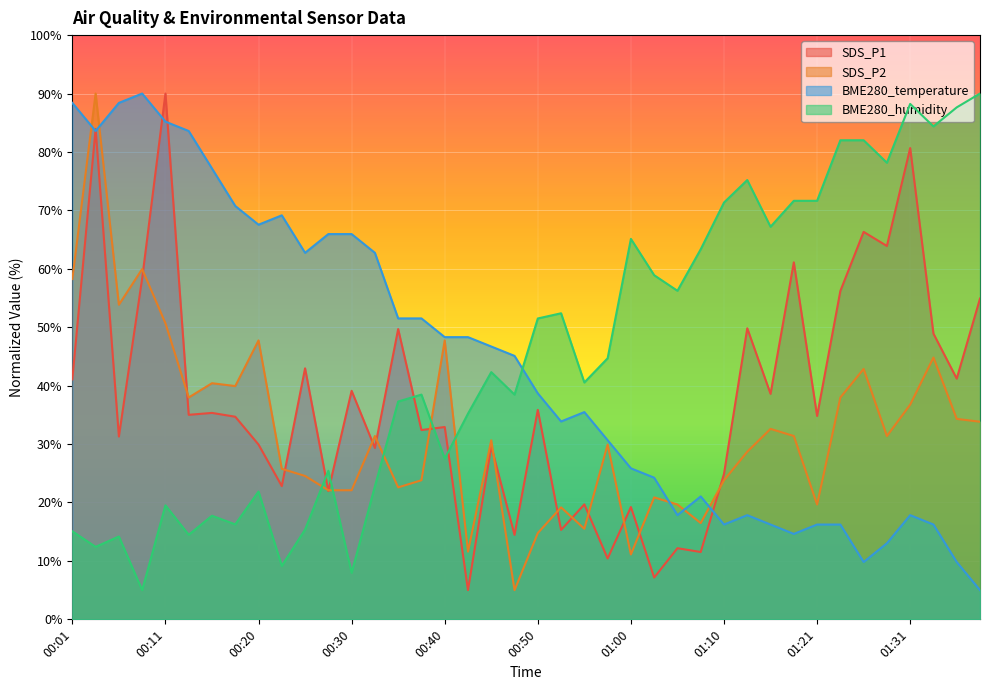

Reading right to left, transcribe all the data shown in this chart.

SDS_P1: 01:39=54.9	01:37=41.2	01:34=48.9	01:31=80.7	01:29=63.9	01:26=66.3	01:24=56.2	01:21=34.8	01:18=61.1	01:16=38.6	01:13=49.8	01:10=24.9	01:07=11.5	01:05=12.2	01:03=7.2	01:00=19.2	00:58=10.4	00:55=19.7	00:53=15.3	00:50=35.9	00:48=14.5	00:45=29.6	00:43=5.0	00:40=32.9	00:38=32.4	00:35=49.7	00:33=29.3	00:30=39.1	00:28=22.0	00:25=43.0	00:23=22.8	00:20=29.9	00:18=34.7	00:16=35.3	00:13=35.0	00:11=90.0	00:08=58.4	00:06=31.3	00:03=83.9	00:01=41.1
SDS_P2: 01:39=33.8	01:37=34.3	01:34=44.8	01:31=36.8	01:29=31.4	01:26=42.9	01:24=38.0	01:21=19.7	01:18=31.4	01:16=32.6	01:13=28.7	01:10=23.8	01:07=16.5	01:05=19.7	01:03=20.9	01:00=11.1	00:58=29.9	00:55=15.5	00:53=19.2	00:50=14.8	00:48=5.0	00:45=30.6	00:43=11.6	00:40=47.7	00:38=23.8	00:35=22.6	00:33=31.4	00:30=22.1	00:28=22.1	00:25=24.5	00:23=25.8	00:20=47.7	00:18=39.9	00:16=40.4	00:13=38.0	00:11=50.7	00:08=60.0	00:06=53.9	00:03=90.0	00:01=58.2
BME280_temperature: 01:39=5.0	01:37=9.8	01:34=16.2	01:31=17.8	01:29=13.0	01:26=9.8	01:24=16.2	01:21=16.2	01:18=14.6	01:16=16.2	01:13=17.8	01:10=16.2	01:07=21.0	01:05=17.8	01:03=24.2	01:00=25.8	00:58=30.7	00:55=35.5	00:53=33.9	00:50=38.7	00:48=45.1	00:45=46.7	00:43=48.3	00:40=48.3	00:38=51.5	00:35=51.5	00:33=62.7	00:30=65.9	00:28=65.9	00:25=62.7	00:23=69.2	00:20=67.5	00:18=70.8	00:16=77.2	00:13=83.6	00:11=85.2	00:08=90.0	00:06=88.4	00:03=83.6	00:01=88.4
BME280_humidity: 01:39=90.0	01:37=87.6	01:34=84.4	01:31=88.2	01:29=78.2	01:26=82.0	01:24=82.0	01:21=71.6	01:18=71.6	01:16=67.2	01:13=75.2	01:10=71.3	01:07=63.3	01:05=56.2	01:03=58.9	01:00=65.1	00:58=44.7	00:55=40.5	00:53=52.4	00:50=51.5	00:48=38.5	00:45=42.3	00:43=35.2	00:40=27.5	00:38=38.5	00:35=37.3	00:33=22.8	00:30=8.0	00:28=25.4	00:25=15.4	00:23=9.1	00:20=21.9	00:18=16.3	00:16=17.7	00:13=14.5	00:11=19.5	00:08=5.0	00:06=14.2	00:03=12.4	00:01=15.1